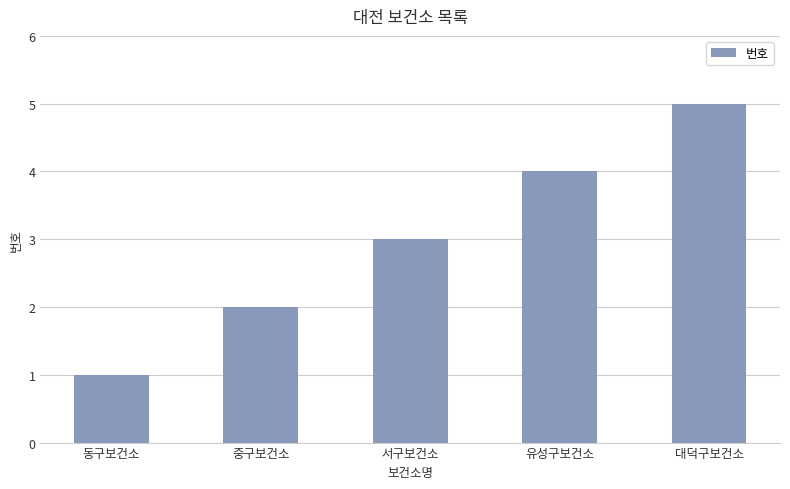

Reading left to right, extract all data points from this chart.

동구보건소=1	중구보건소=2	서구보건소=3	유성구보건소=4	대덕구보건소=5